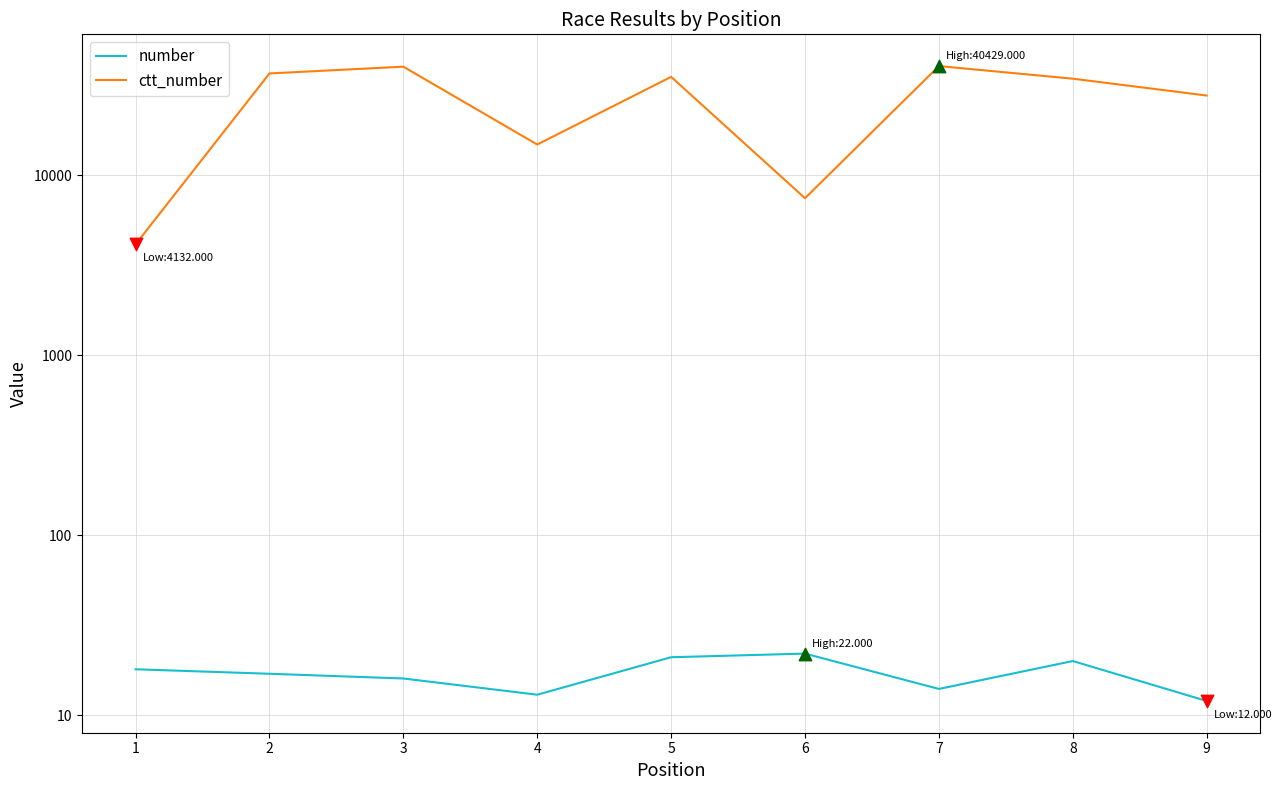

What are all the series names shown in the legend?

number, ctt_number